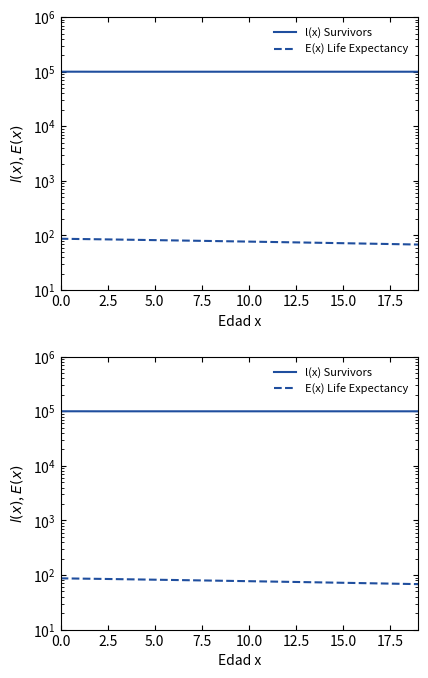

Which category has the lowest value in the l(x) Survivors series?

5.0